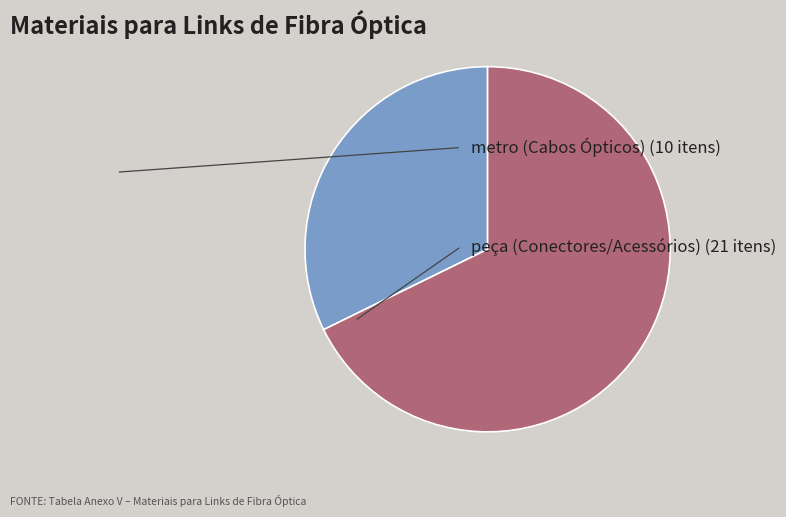

Does any single category account for the majority?

Yes